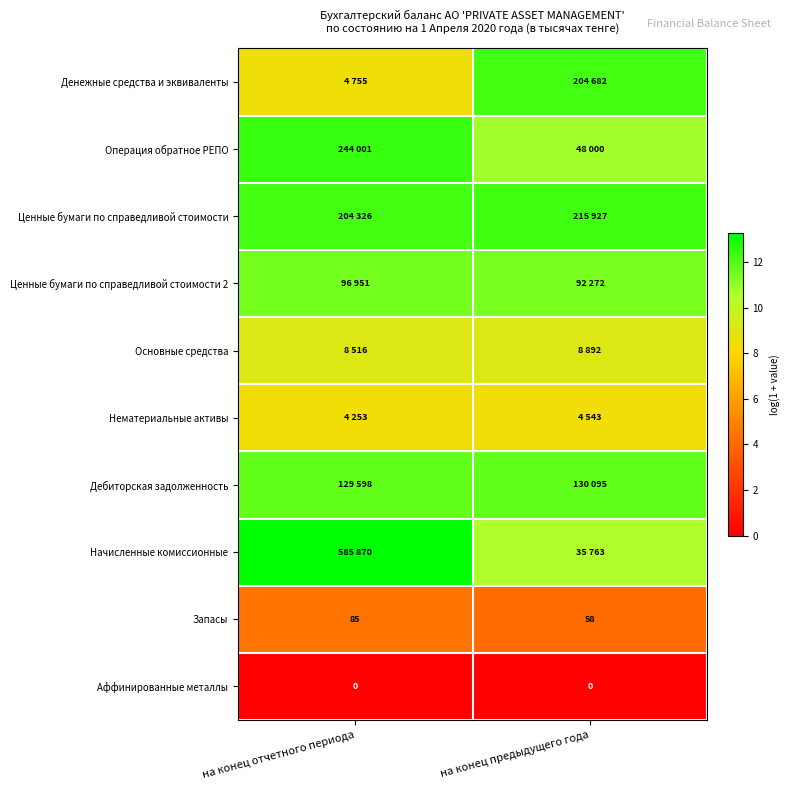

Count the number of data series in this chart.

10